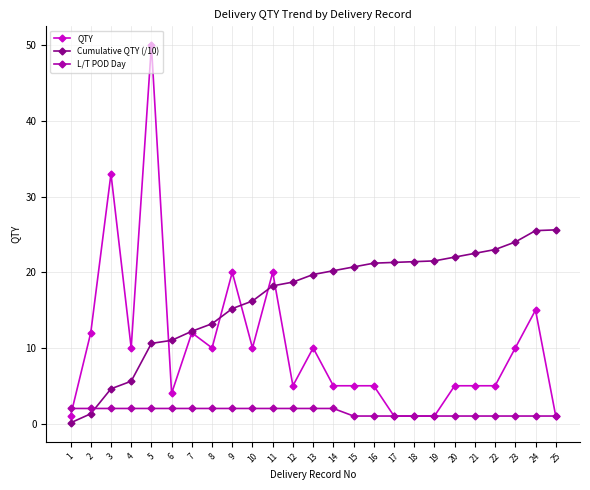

Is the value of QTY at 10 greater than the value of L/T POD Day at 8?

Yes